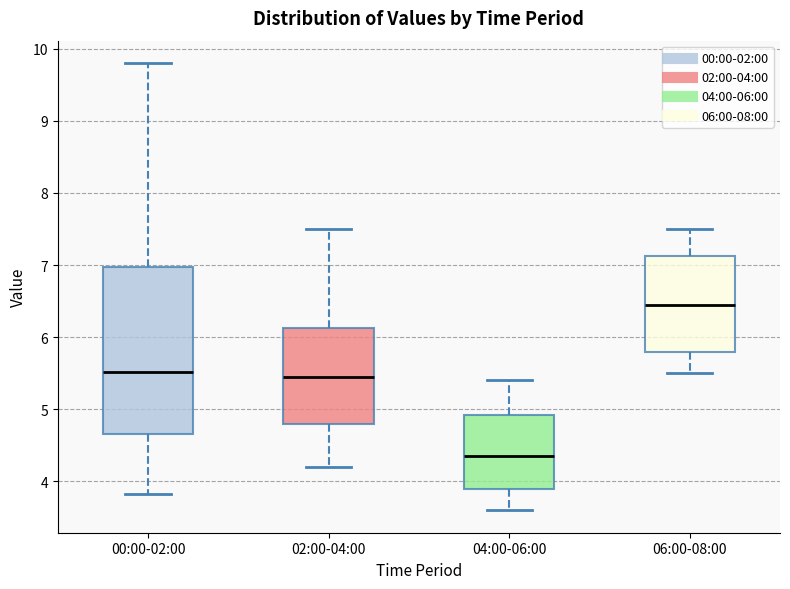

Reading left to right, transcribe this box plot: for each box, give where its median line is, the range the box spans, and where its two whiskers end, as read against the y-axis. The values are not printed on the chart, so give them approximately, as read against the axis.

00:00-02:00: median 5.5, box 4.7 to 7.0, whiskers 3.8 to 9.8
02:00-04:00: median 5.5, box 4.8 to 6.1, whiskers 4.2 to 7.5
04:00-06:00: median 4.4, box 3.9 to 4.9, whiskers 3.6 to 5.4
06:00-08:00: median 6.5, box 5.8 to 7.1, whiskers 5.5 to 7.5